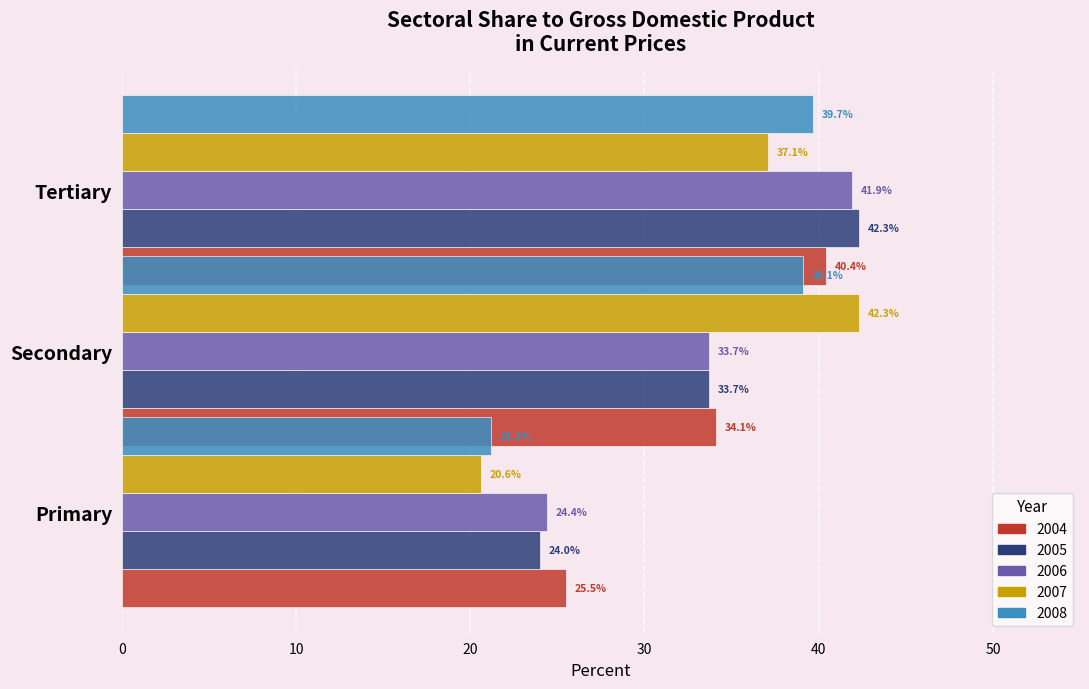

Reading left to right, extract all data points from this chart.

2004: Primary=25.5	Secondary=34.1	Tertiary=40.4
2005: Primary=24.0	Secondary=33.7	Tertiary=42.3
2006: Primary=24.4	Secondary=33.7	Tertiary=41.9
2007: Primary=20.6	Secondary=42.3	Tertiary=37.1
2008: Primary=21.2	Secondary=39.1	Tertiary=39.7